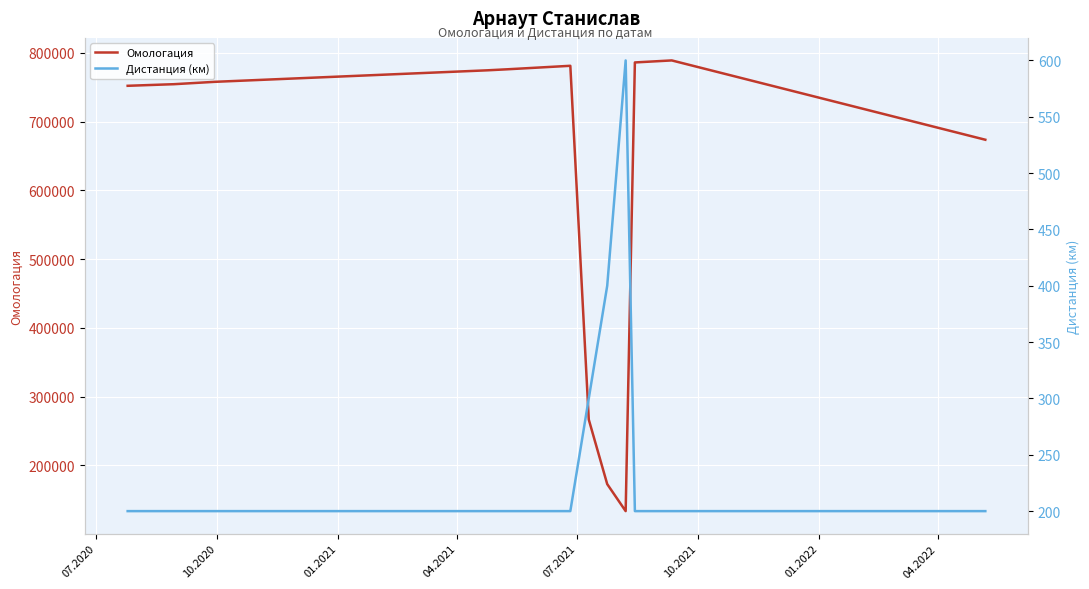

What is the highest value of the Омологация series?

789046